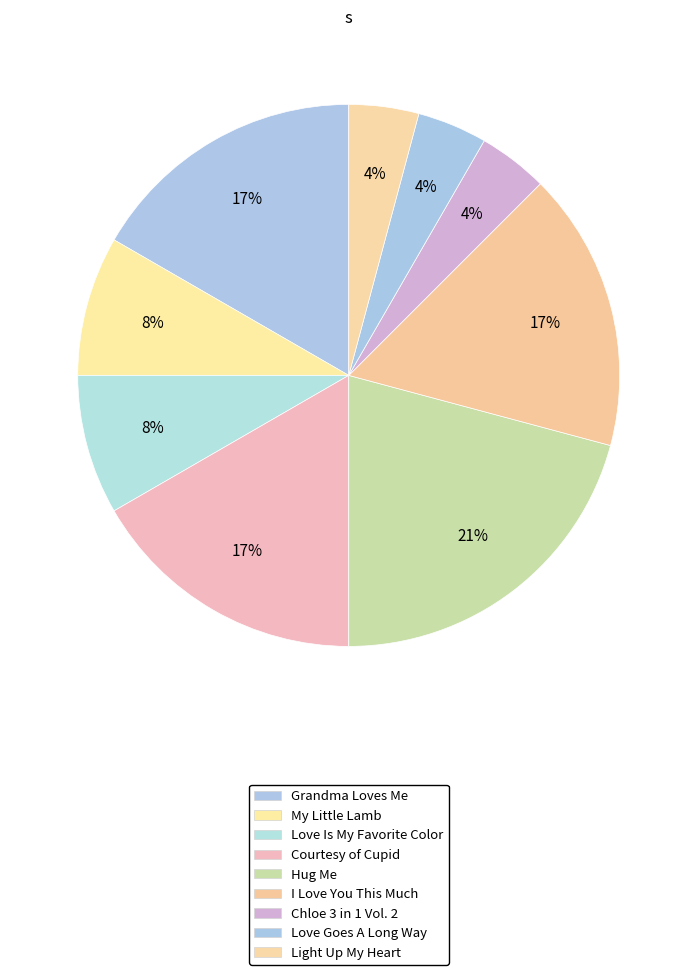

What percentage is NOT represented by Courtesy of Cupid?

83.3%